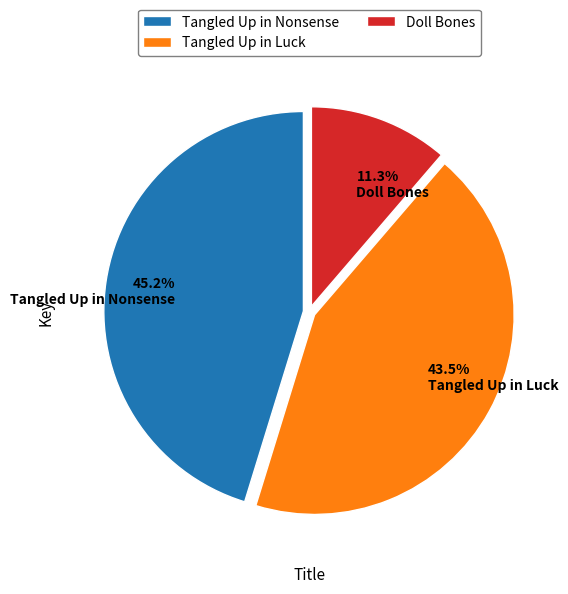

Approximately how many times larger is the value at Doll Bones compared to Tangled Up in Luck?

0.3